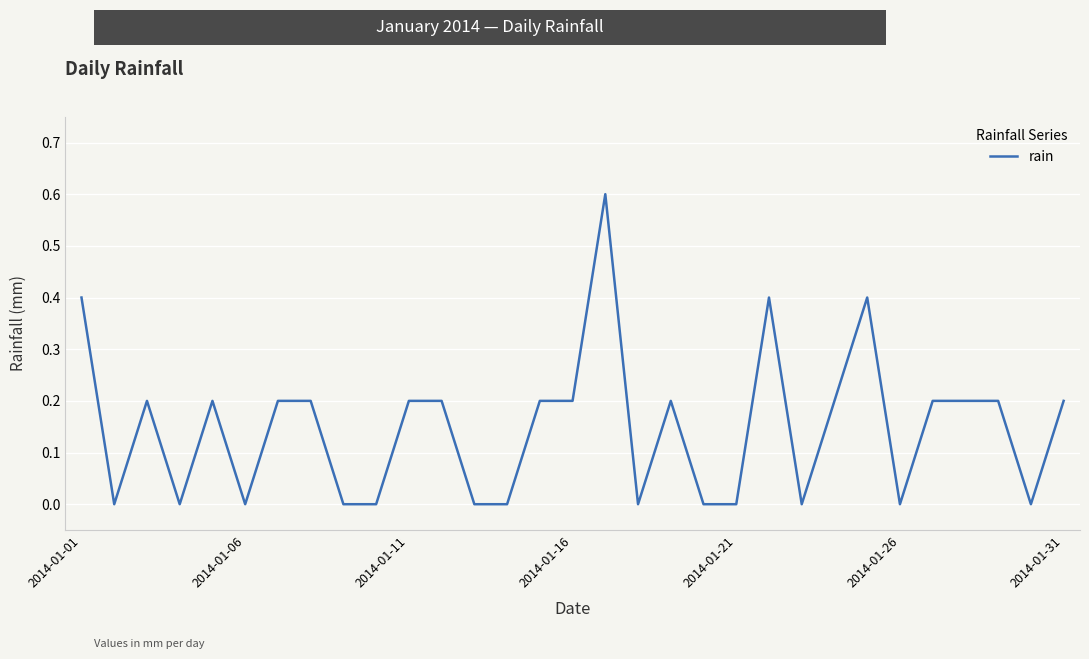

Reading left to right, what are all the values shown in this chart?

0.4	0.0	0.2	0.0	0.2	0.0	0.2	0.2	0.0	0.0	0.2	0.2	0.0	0.0	0.2	0.2	0.6	0.0	0.2	0.0	0.0	0.4	0.0	0.2	0.4	0.0	0.2	0.2	0.2	0.0	0.2